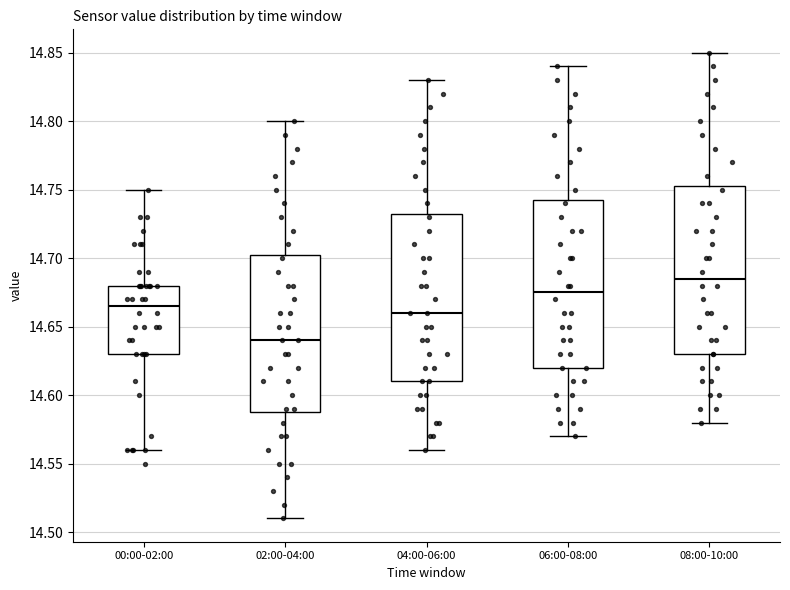

Which box's median line is the highest?

08:00-10:00